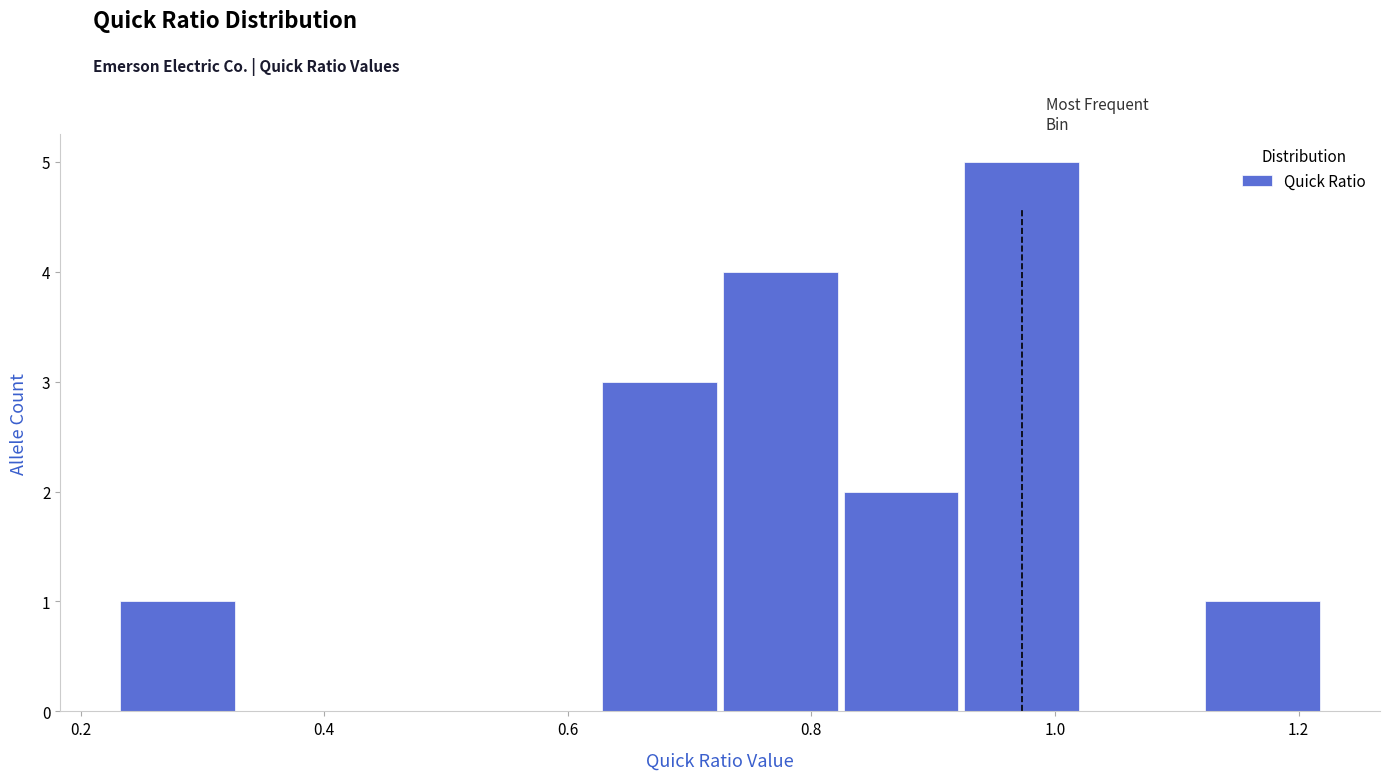

Reading left to right, list every bar in this chart as the range it spans on the x-axis followed by its height. Neither the bar edges nor the heights are printed on the chart, so give them approximately, as read against the axes.

0.24 to 0.32: 1
0.32 to 0.42: 0
0.42 to 0.52: 0
0.52 to 0.62: 0
0.62 to 0.72: 3
0.72 to 0.82: 4
0.82 to 0.92: 2
0.92 to 1.02: 5
1.02 to 1.12: 0
1.12 to 1.22: 1